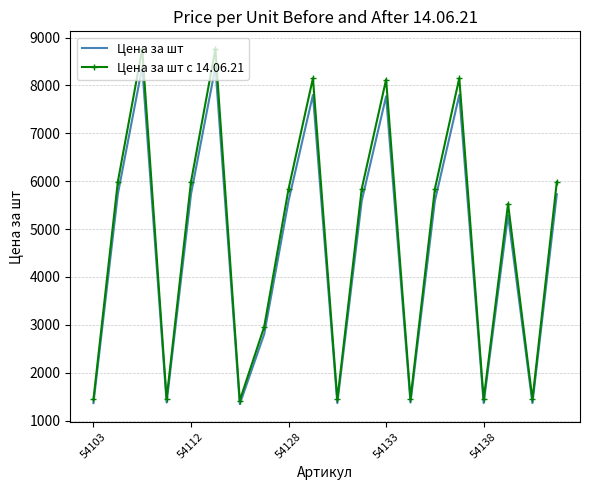

Rank the series by their maximum value, from lowest to highest.

Цена за шт, Цена за шт с 14.06.21